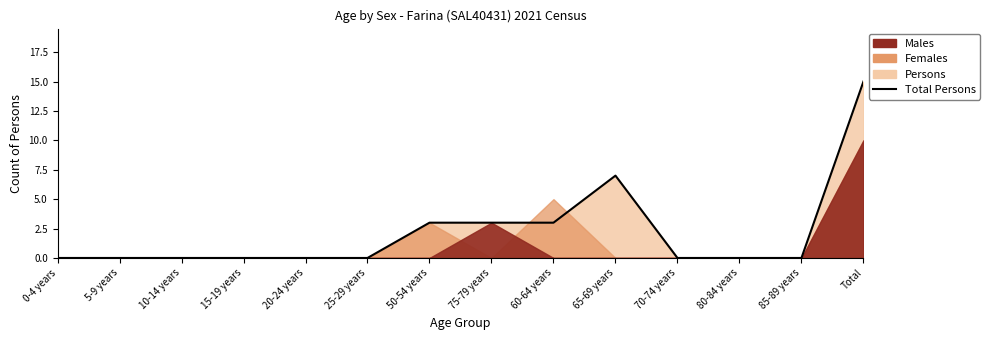

What is the average value?

2